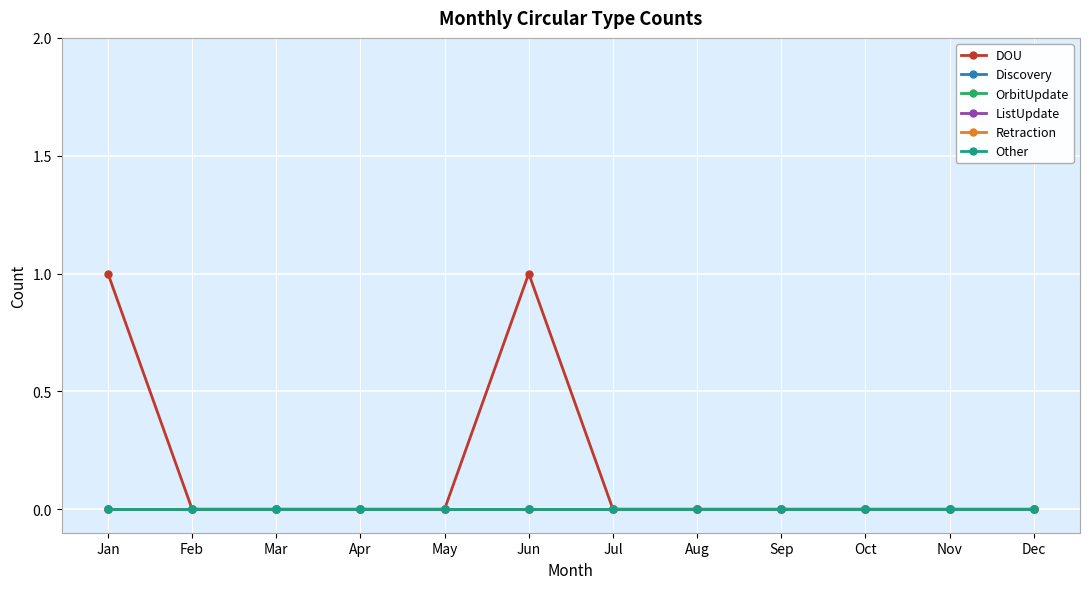

What value does the DOU series have at Jun?

1